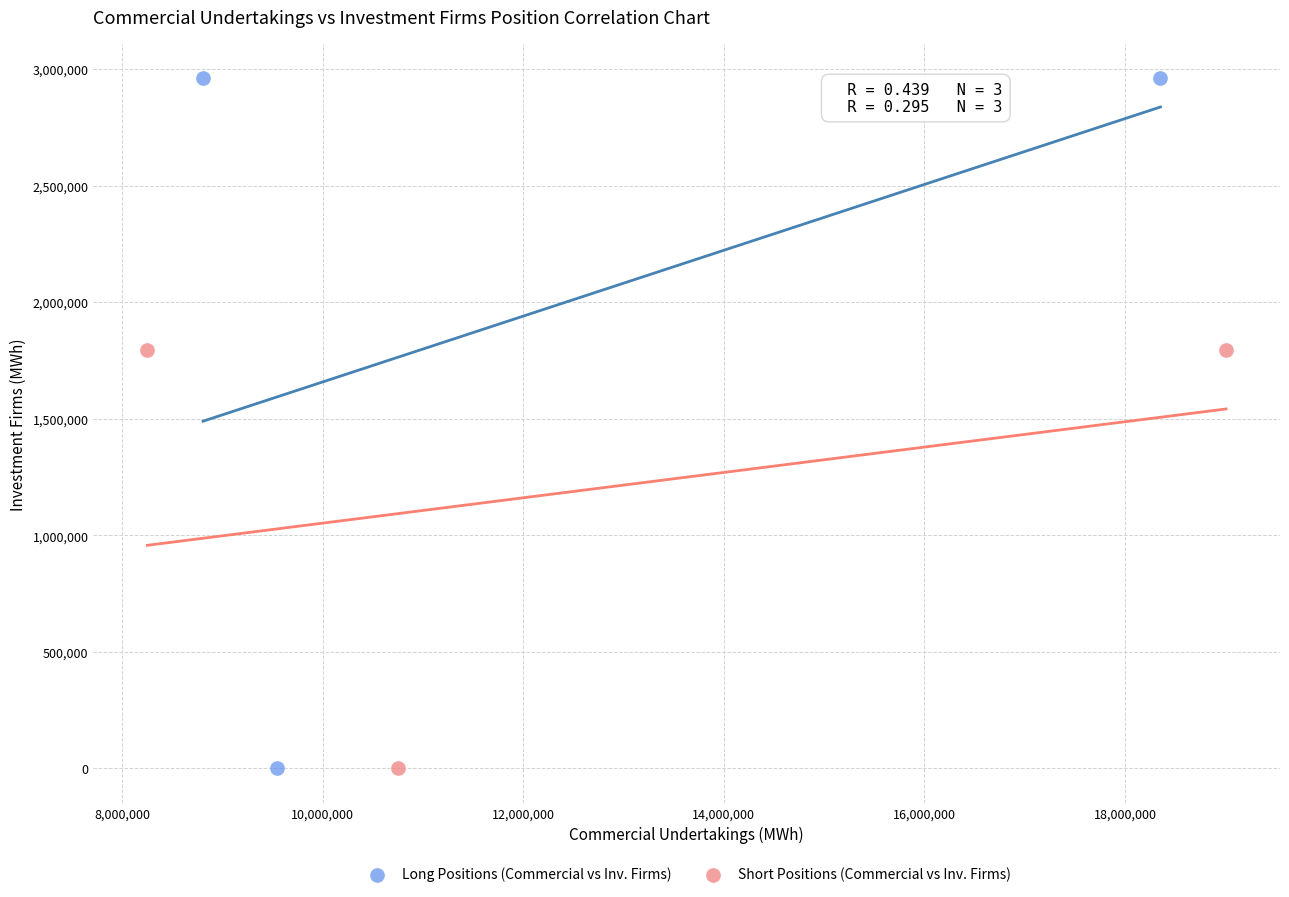

Which series has the largest Y range (max minus min)?

Long Positions (Commercial vs Inv. Firms)